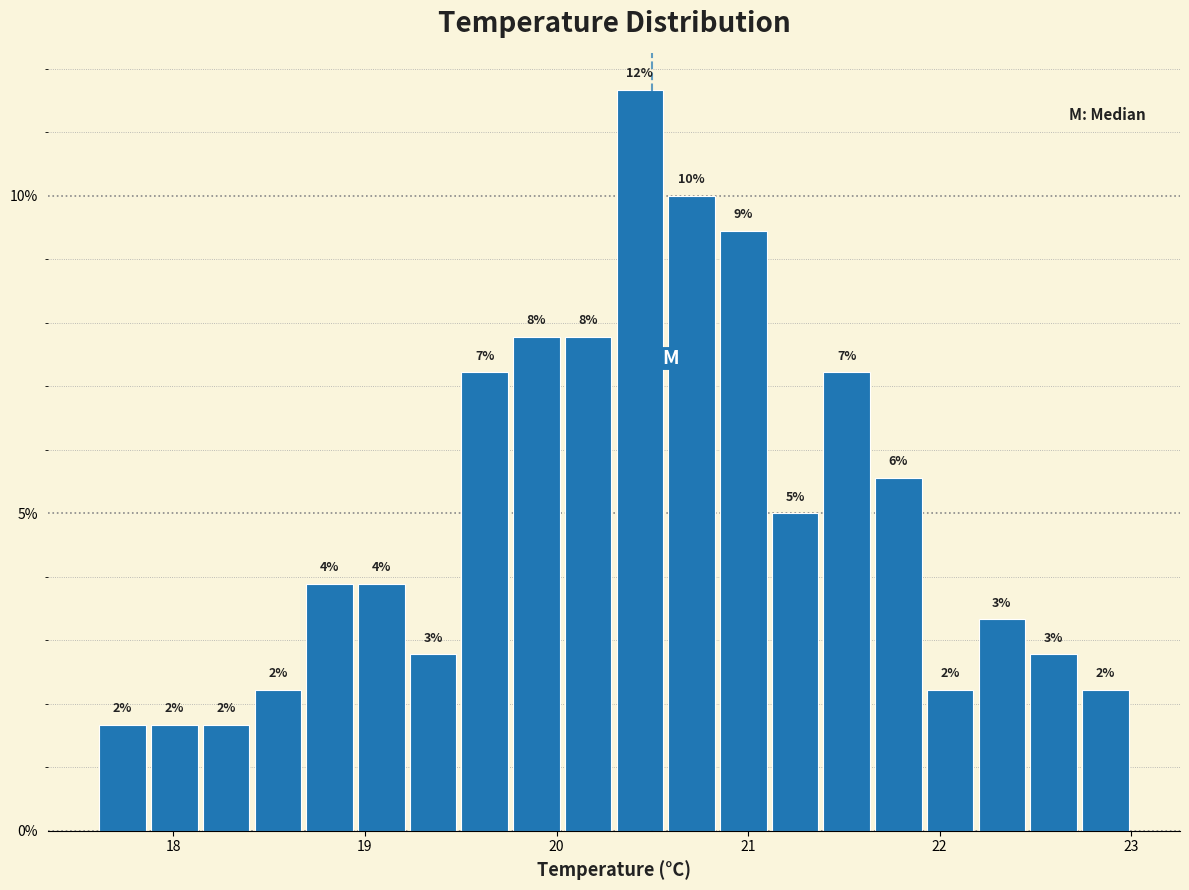

Read against the x-axis, roughly where is the centre of the tallest bar?

20.4